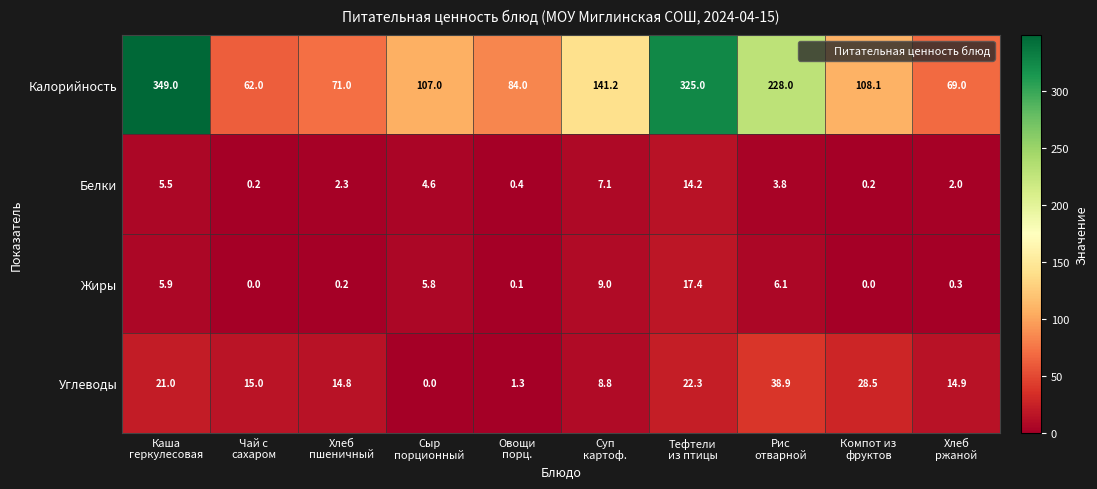

List the series in order of their peak value, highest first.

Калорийность, Углеводы, Жиры, Белки